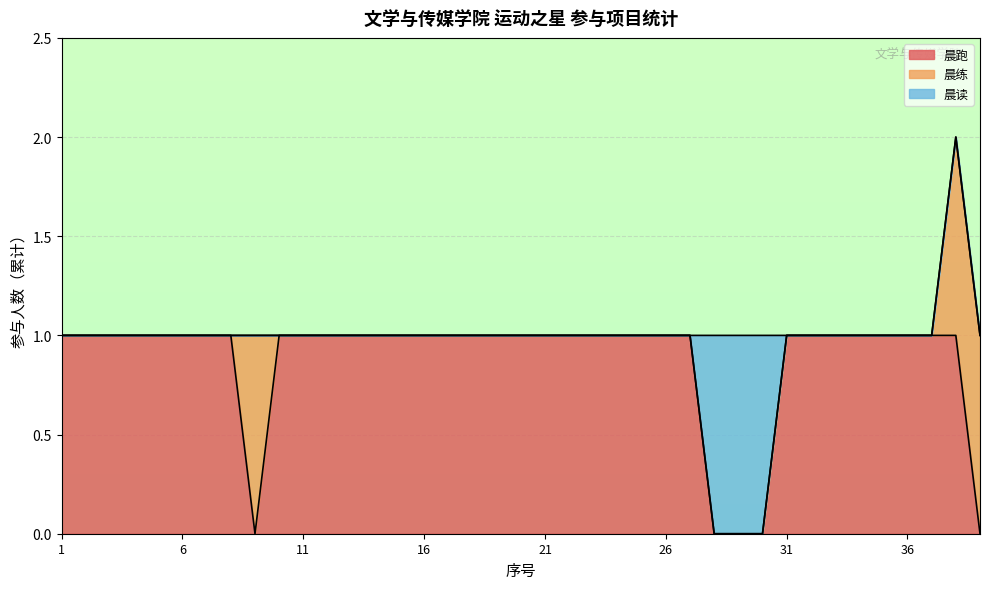

What is the total value across all series at 16?

1